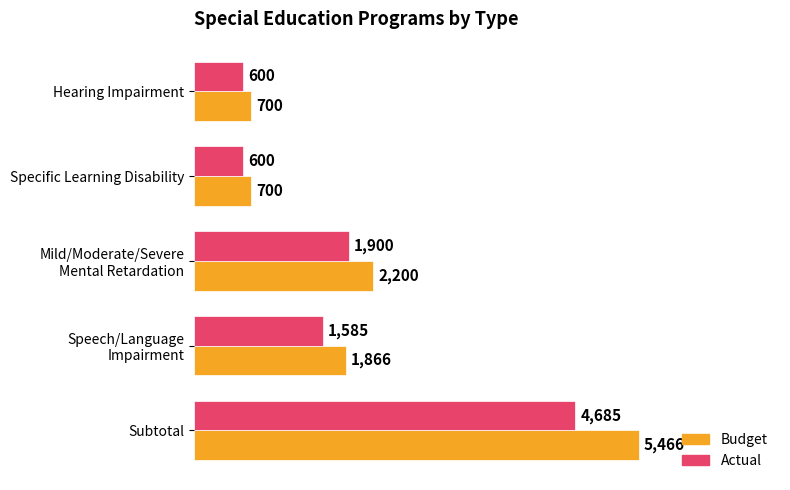

At which category is the sum across all series the highest?

Subtotal